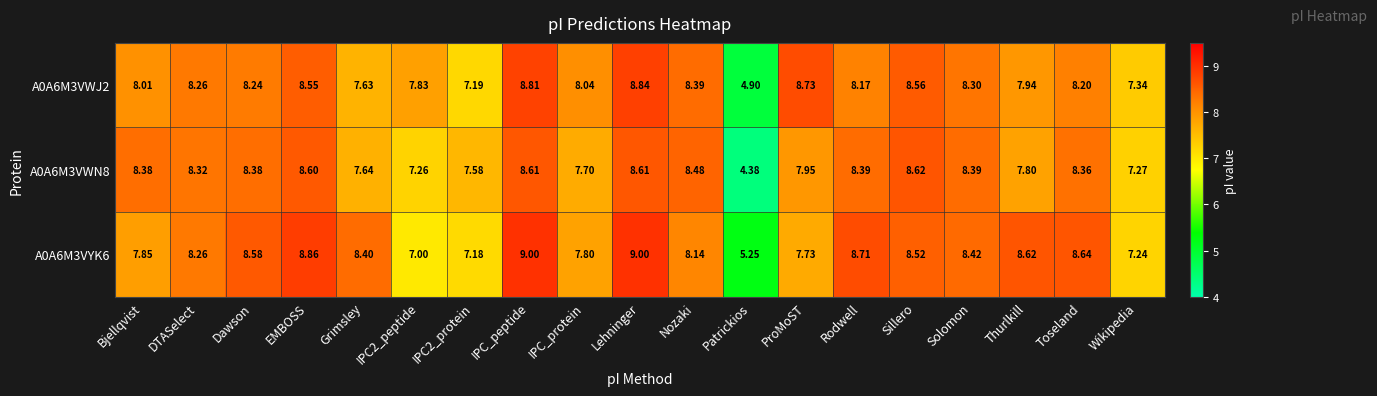

Which category has the lowest value across all series?

Patrickios